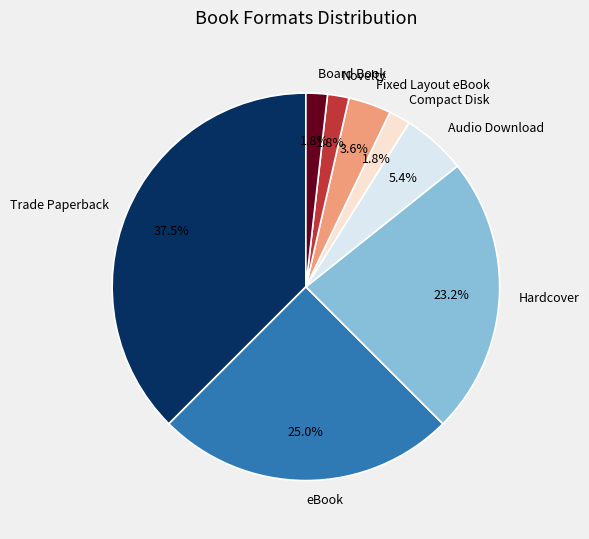

Which slice is the largest?

Trade Paperback